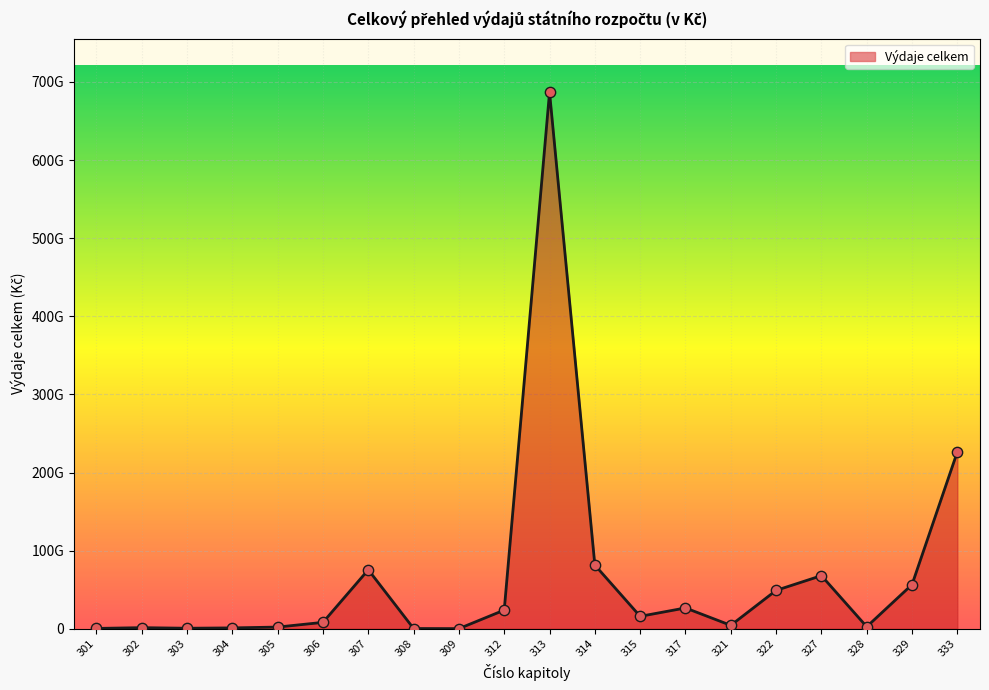

Is this an area chart (filled region under the line)?

Yes